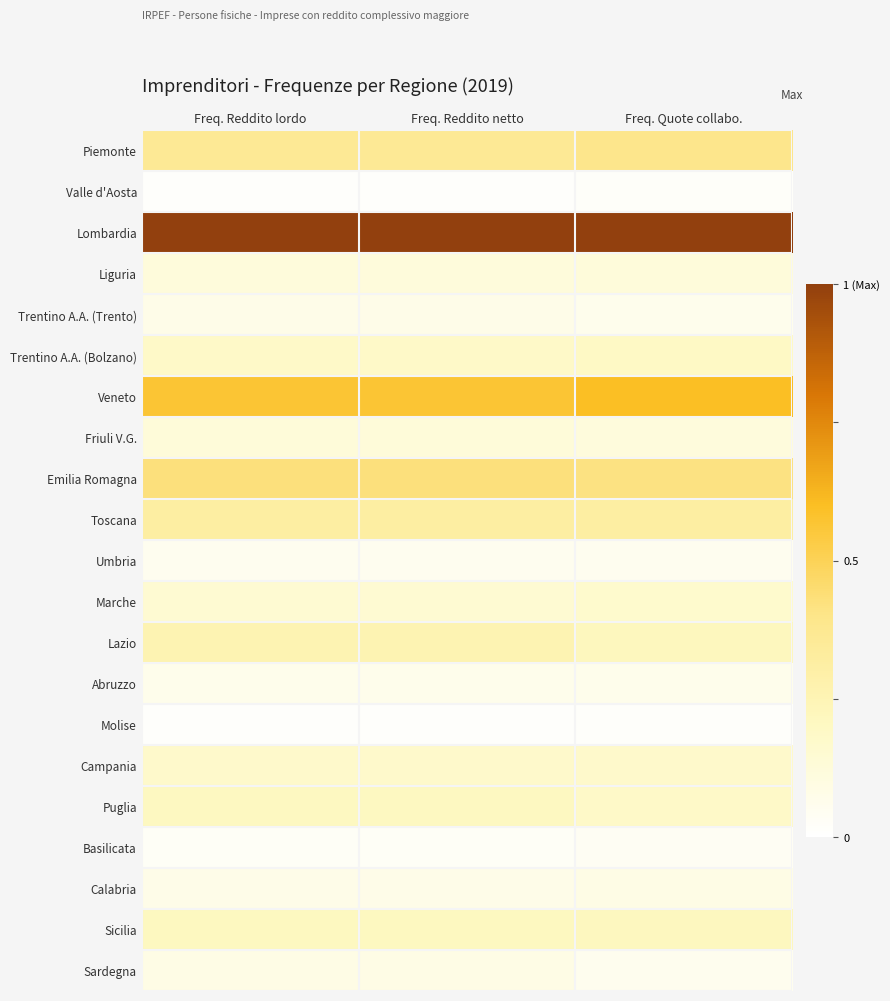

Reading right to left, list all the values displayed in this chart.

Piemonte: Freq. Quote collabo.=0.4	Freq. Reddito netto=0.4	Freq. Reddito lordo=0.4
Valle d'Aosta: Freq. Quote collabo.=0.0	Freq. Reddito netto=0.0	Freq. Reddito lordo=0.0
Lombardia: Freq. Quote collabo.=1.0	Freq. Reddito netto=1.0	Freq. Reddito lordo=1.0
Liguria: Freq. Quote collabo.=0.1	Freq. Reddito netto=0.1	Freq. Reddito lordo=0.1
Trentino A.A. (Trento): Freq. Quote collabo.=0.1	Freq. Reddito netto=0.1	Freq. Reddito lordo=0.1
Trentino A.A. (Bolzano): Freq. Quote collabo.=0.2	Freq. Reddito netto=0.2	Freq. Reddito lordo=0.2
Veneto: Freq. Quote collabo.=0.6	Freq. Reddito netto=0.6	Freq. Reddito lordo=0.6
Friuli V.G.: Freq. Quote collabo.=0.1	Freq. Reddito netto=0.1	Freq. Reddito lordo=0.1
Emilia Romagna: Freq. Quote collabo.=0.4	Freq. Reddito netto=0.4	Freq. Reddito lordo=0.4
Toscana: Freq. Quote collabo.=0.3	Freq. Reddito netto=0.3	Freq. Reddito lordo=0.3
Umbria: Freq. Quote collabo.=0.1	Freq. Reddito netto=0.1	Freq. Reddito lordo=0.1
Marche: Freq. Quote collabo.=0.2	Freq. Reddito netto=0.1	Freq. Reddito lordo=0.1
Lazio: Freq. Quote collabo.=0.2	Freq. Reddito netto=0.3	Freq. Reddito lordo=0.3
Abruzzo: Freq. Quote collabo.=0.1	Freq. Reddito netto=0.1	Freq. Reddito lordo=0.1
Molise: Freq. Quote collabo.=0.0	Freq. Reddito netto=0.0	Freq. Reddito lordo=0.0
Campania: Freq. Quote collabo.=0.2	Freq. Reddito netto=0.2	Freq. Reddito lordo=0.2
Puglia: Freq. Quote collabo.=0.2	Freq. Reddito netto=0.2	Freq. Reddito lordo=0.2
Basilicata: Freq. Quote collabo.=0.0	Freq. Reddito netto=0.0	Freq. Reddito lordo=0.0
Calabria: Freq. Quote collabo.=0.1	Freq. Reddito netto=0.1	Freq. Reddito lordo=0.1
Sicilia: Freq. Quote collabo.=0.2	Freq. Reddito netto=0.2	Freq. Reddito lordo=0.2
Sardegna: Freq. Quote collabo.=0.1	Freq. Reddito netto=0.1	Freq. Reddito lordo=0.1